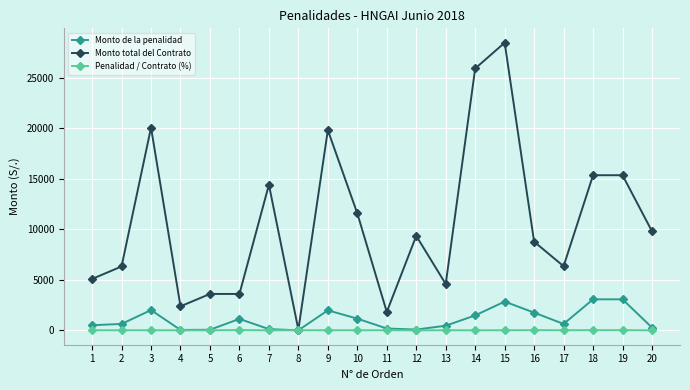

What is the minimum value for Monto total del Contrato?

70.0